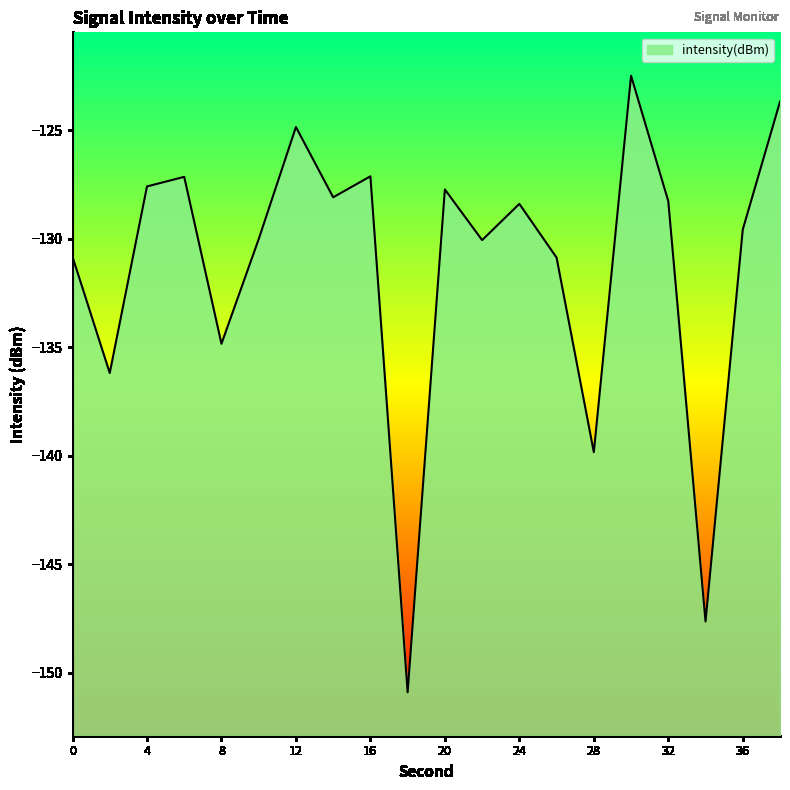

What is the minimum value shown in the chart?

-150.9